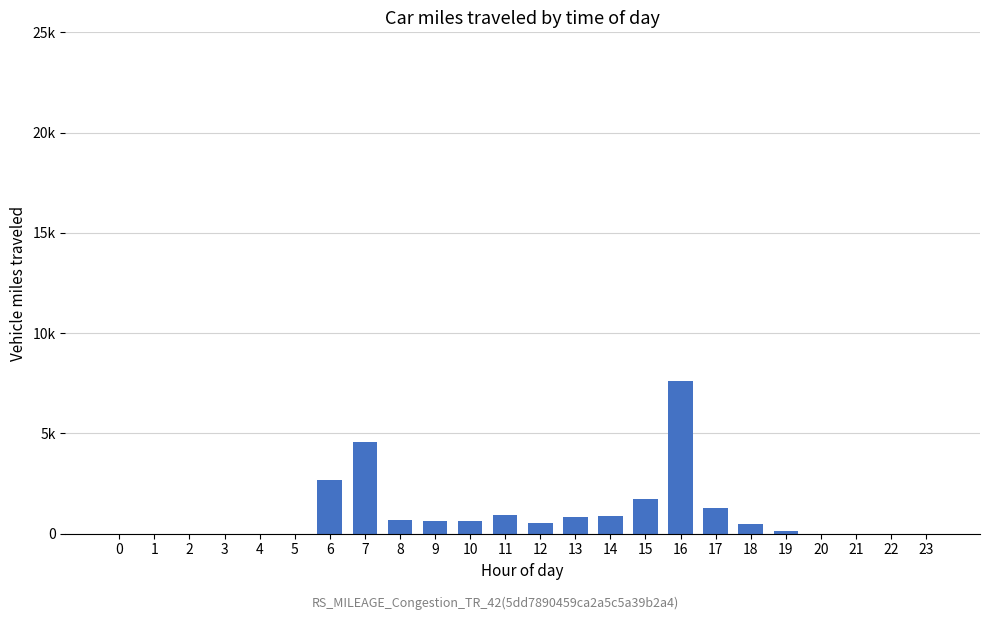

What is the value of the 12th bar from the left?

950